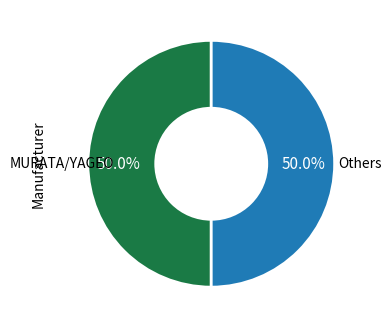

Approximately how many times larger is the value at MURATA/YAGEO compared to Others?

1.0